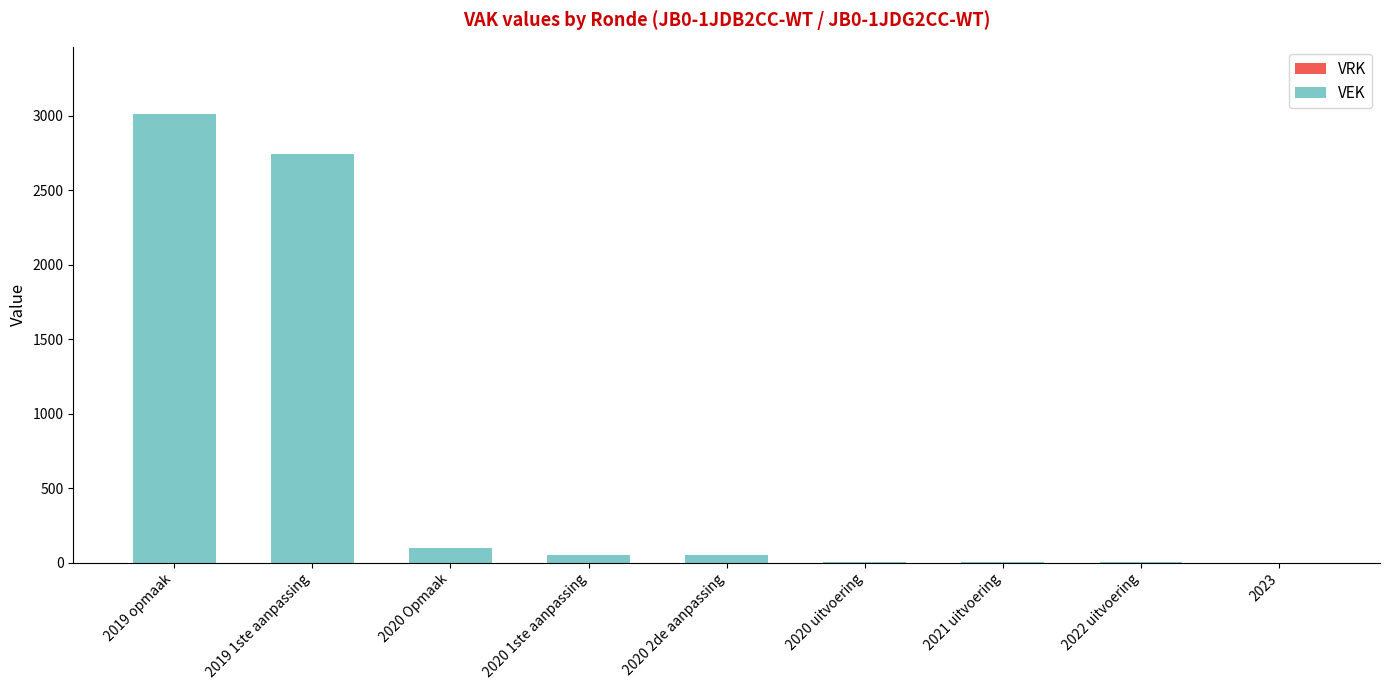

Which label corresponds to the largest value in the chart?

2019 opmaak